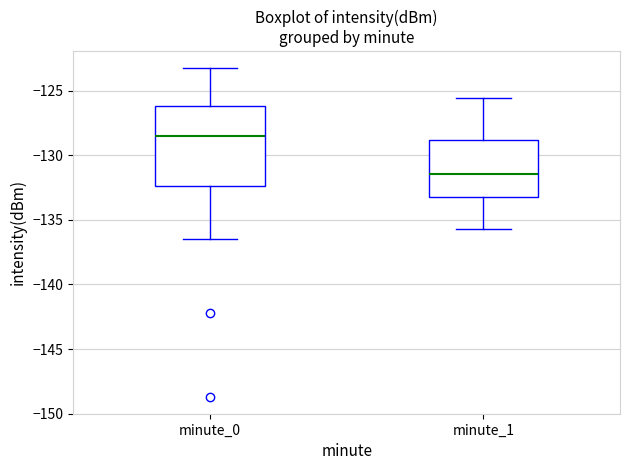

Comparing the boxes themselves (not the whiskers), which one is the tallest?

minute_0